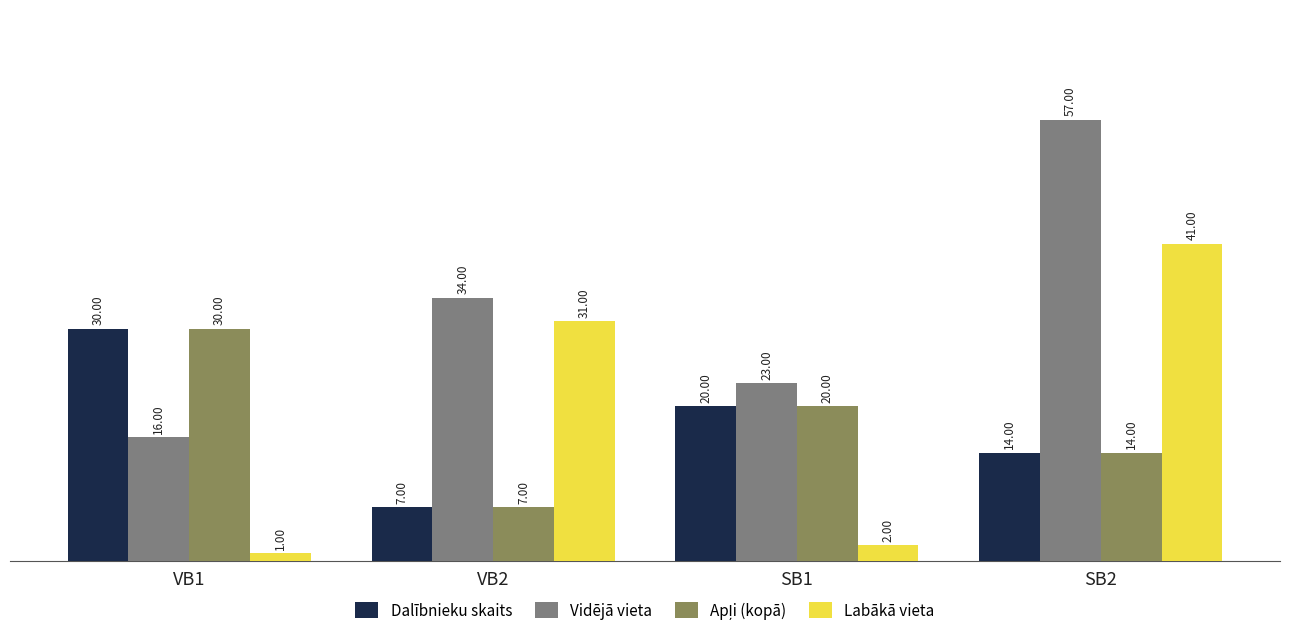

What position from the right is VB1?

4